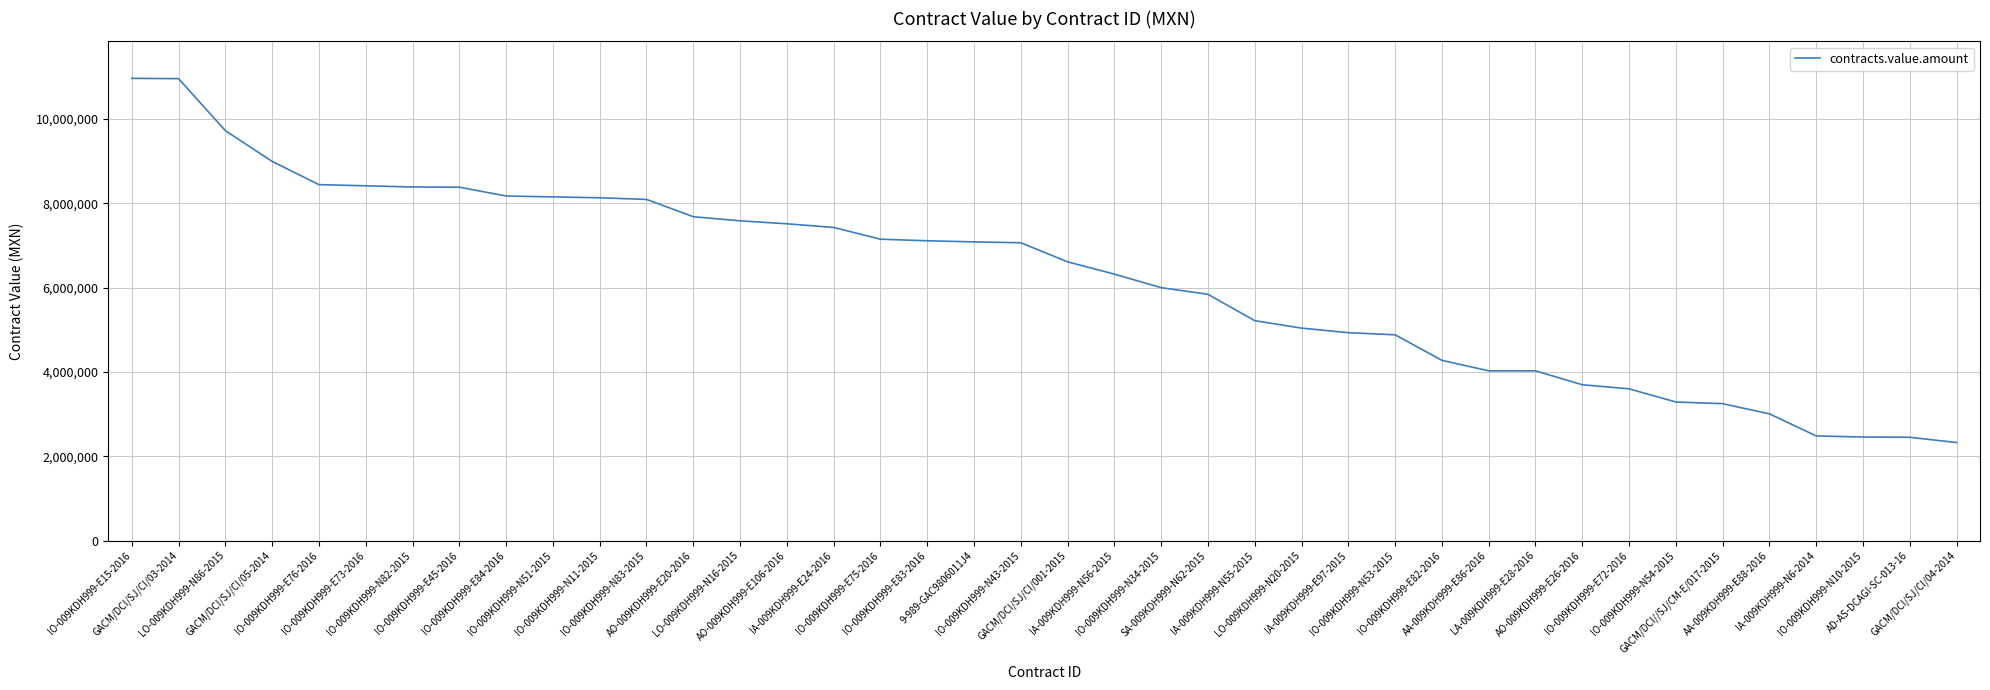

What is the minimum value shown in the chart?

2325000.0